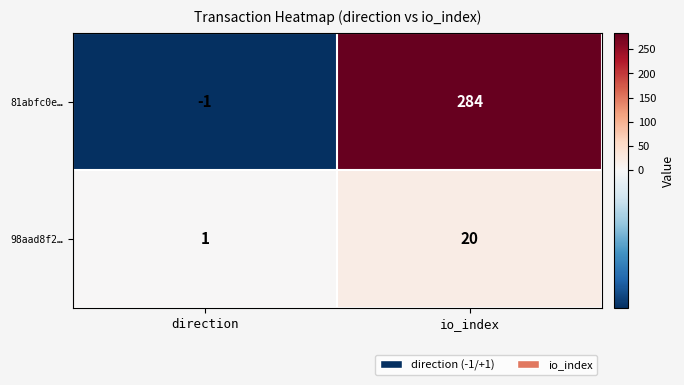

What is the difference between the 81abfc0e… values at io_index and direction?

285